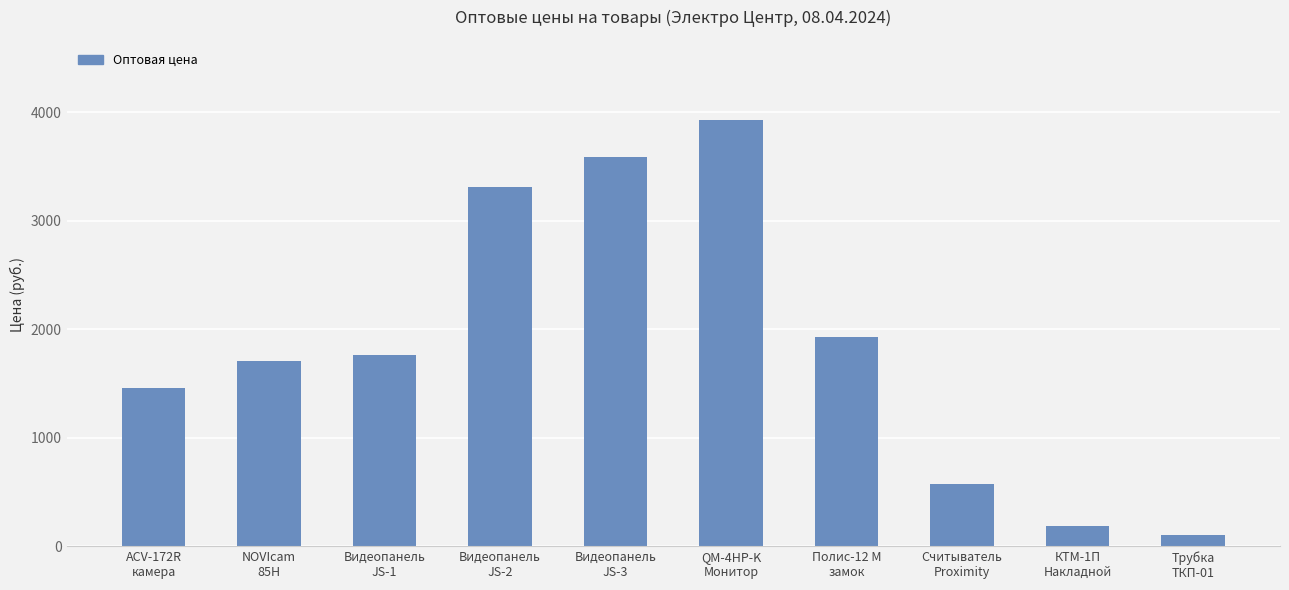

How many categories are shown in the chart?

10